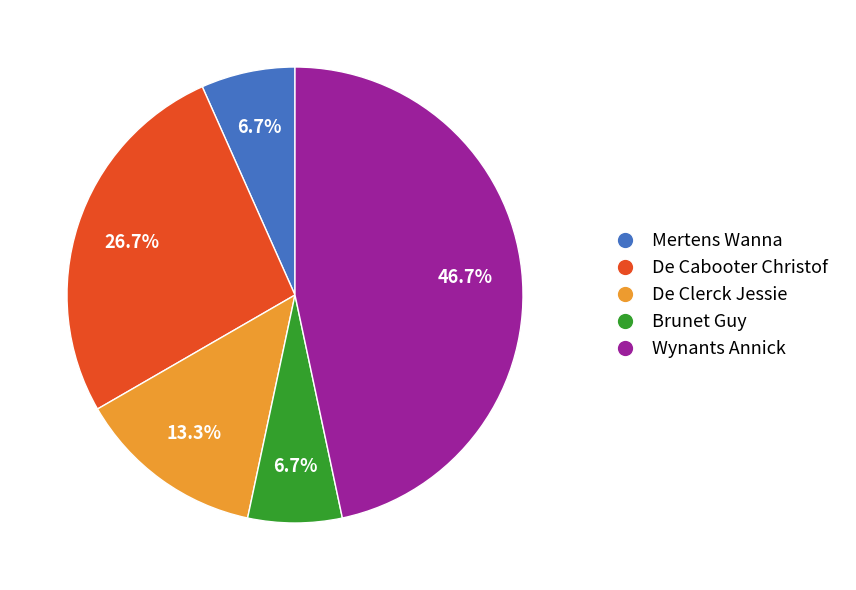

What percentage is the Wynants Annick slice, to the nearest percent?

47%